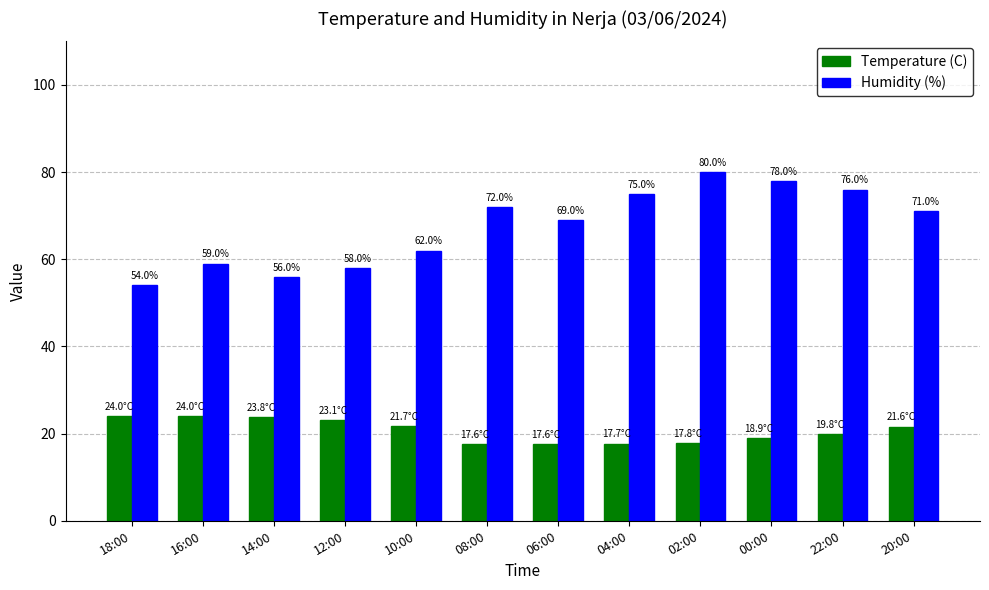

What are all the series names shown in the legend?

Temperature (C), Humidity (%)